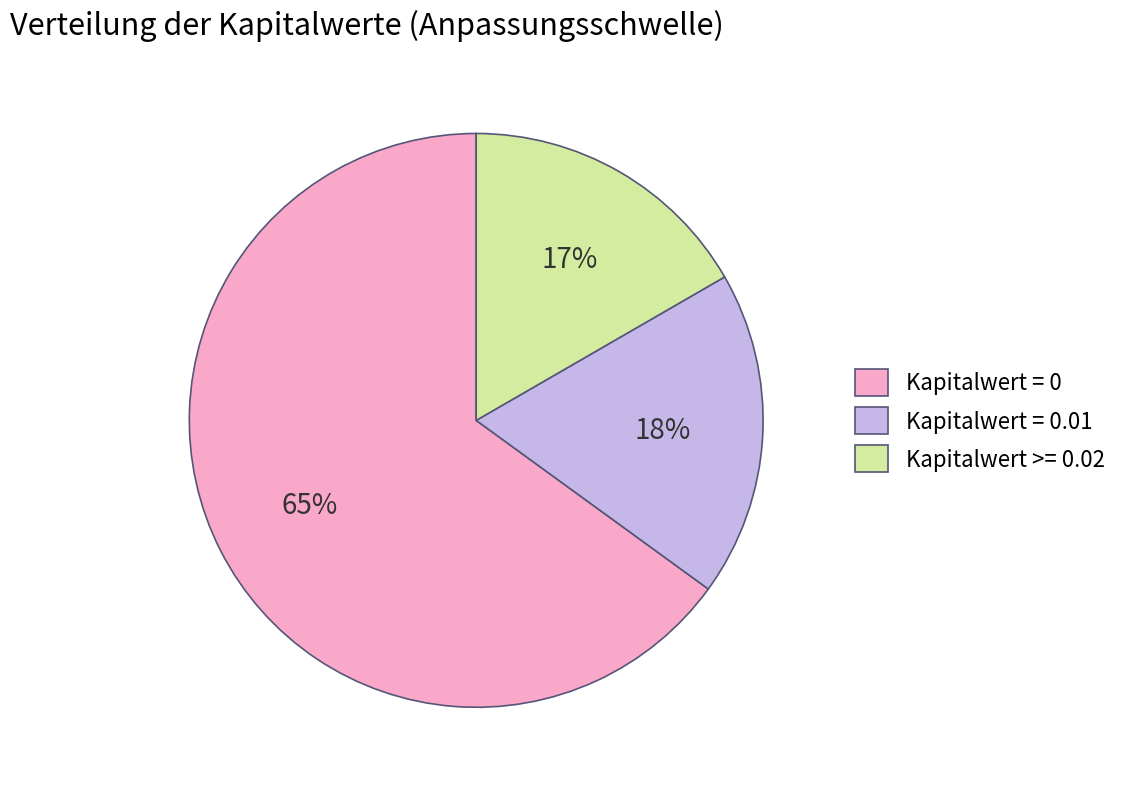

Which slice is the smallest?

Kapitalwert >= 0.02